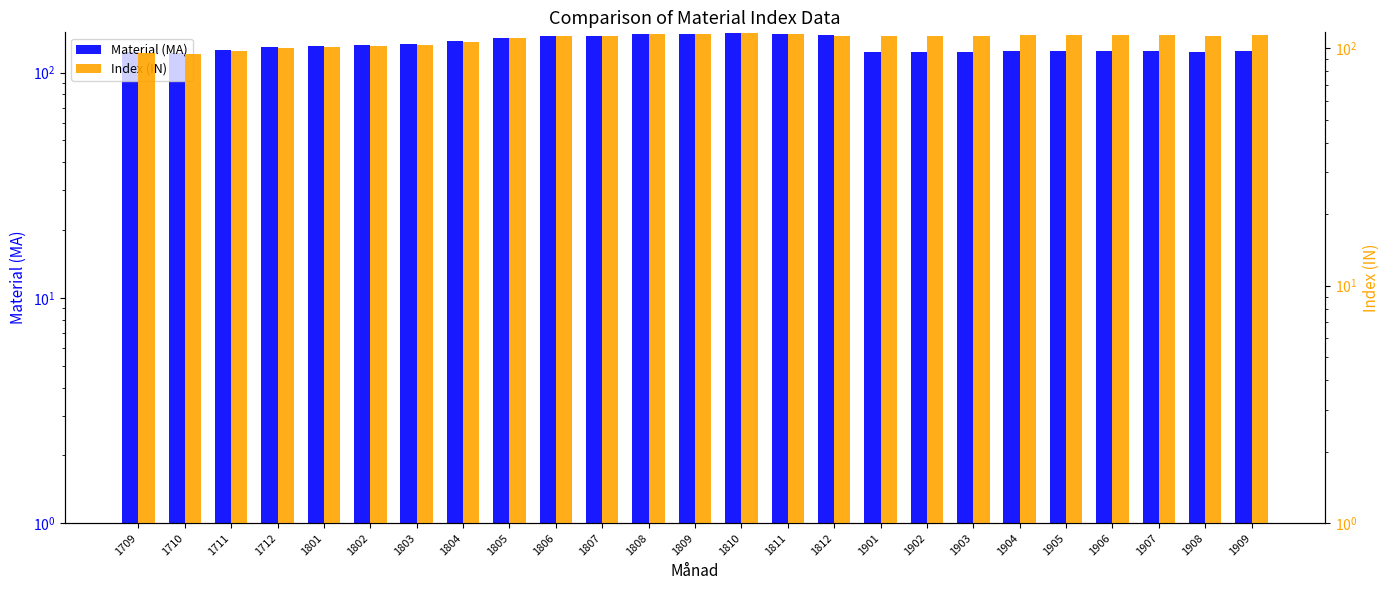

What is the value of the Index (IN) bar at the 16th from the left?

112.9